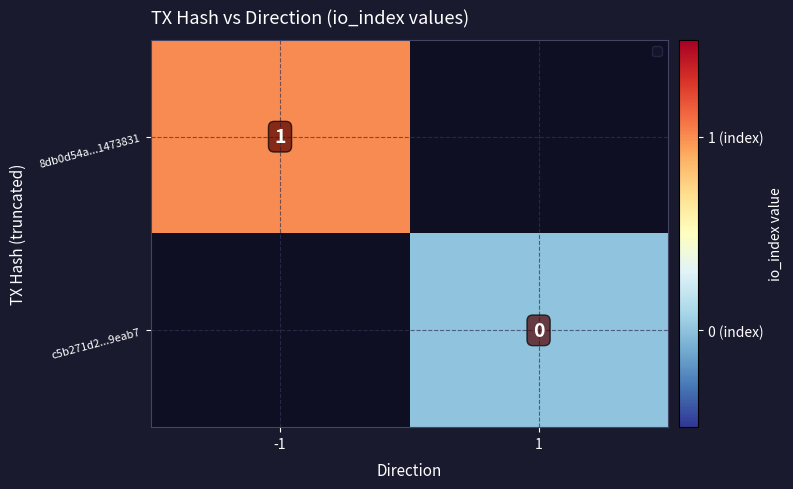

Which has a higher value, -1 or 1?

1